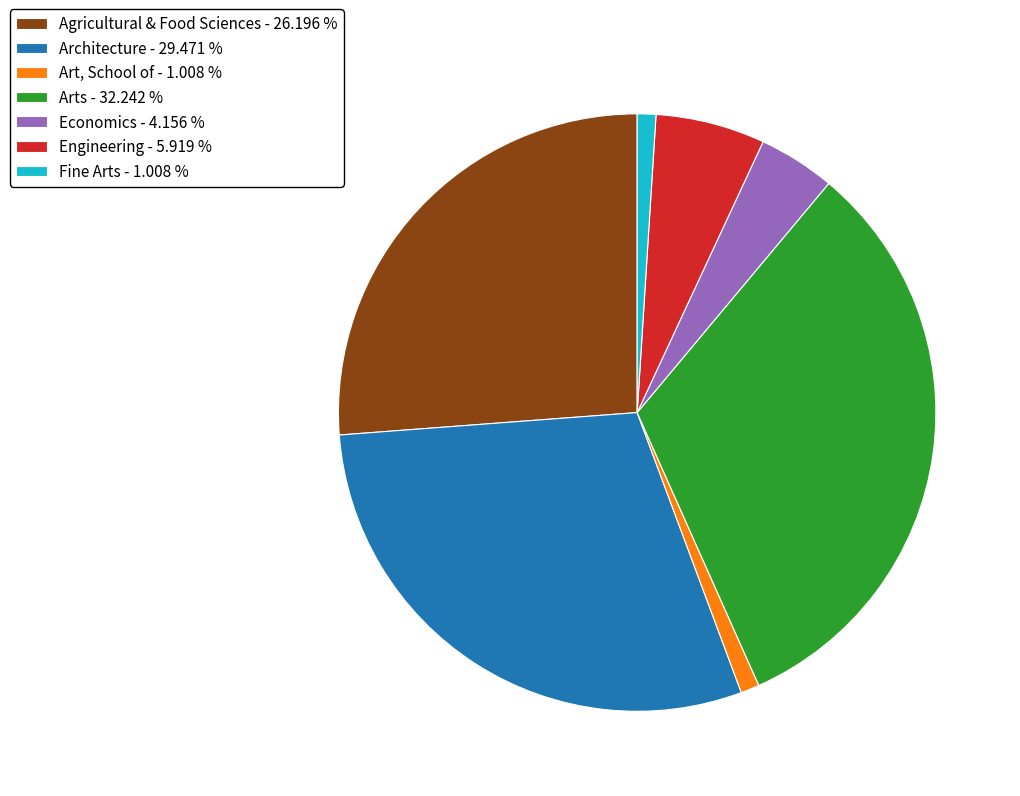

Is there any slice that represents more than half of the pie?

No